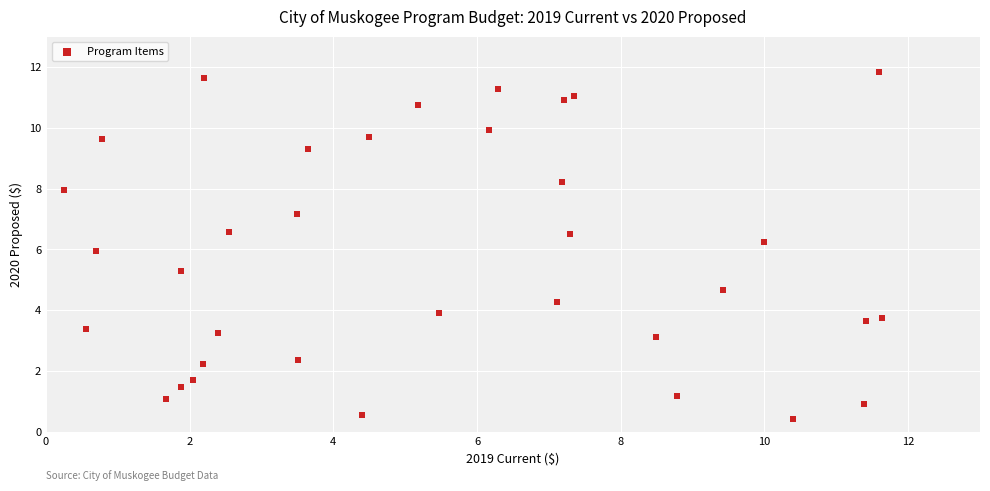

What is the range of Y values (max minus min)?

11.4